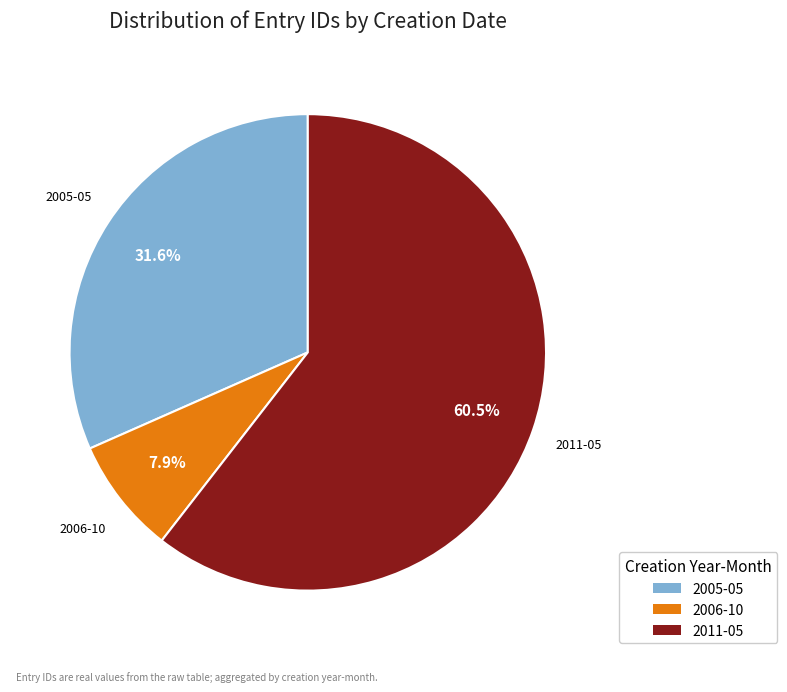

Which category accounts for the majority?

2011-05